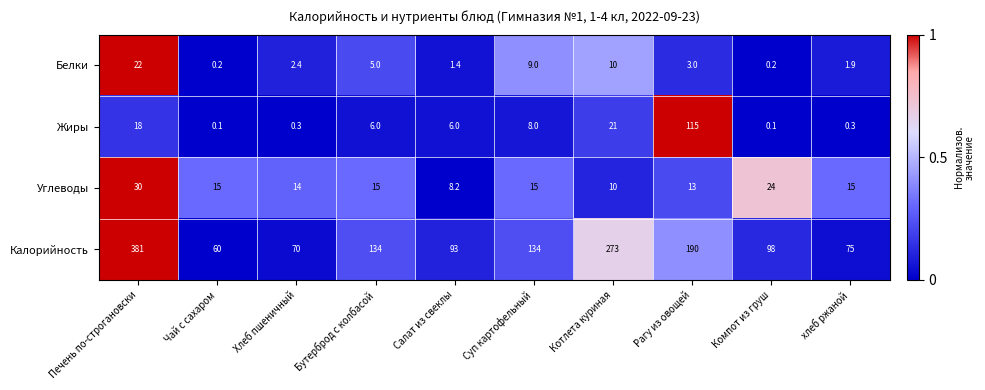

The Углеводы series shows 21.2 at хлеб ржаной. True or false?

False